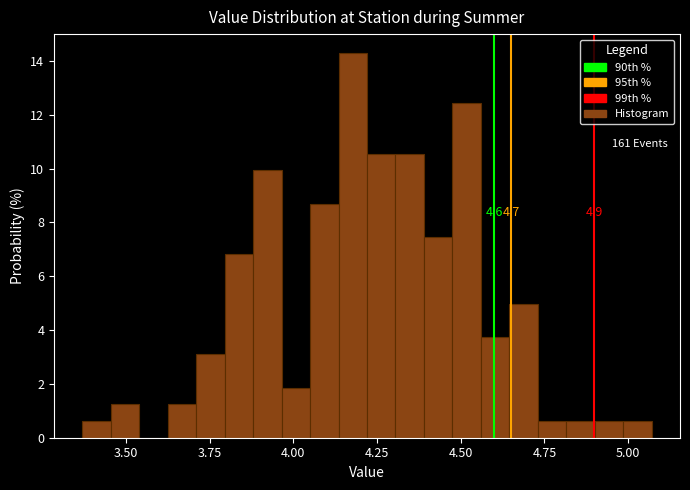

Read against the x-axis, roughly where is the centre of the tallest bar?

4.20